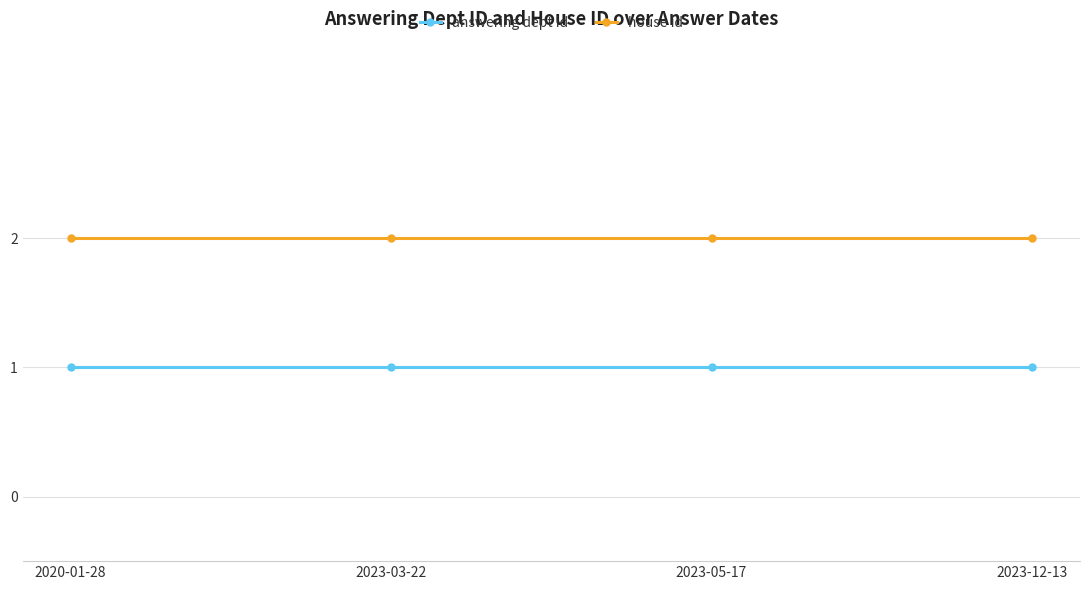

What is the sum of the house id values at 2023-05-17 and 2020-01-28?

4